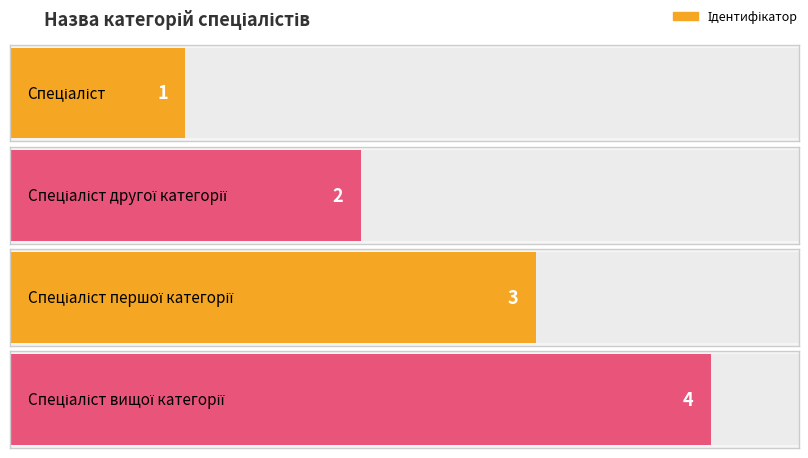

What is the label of the 1st bar from the left?

Спеціаліст